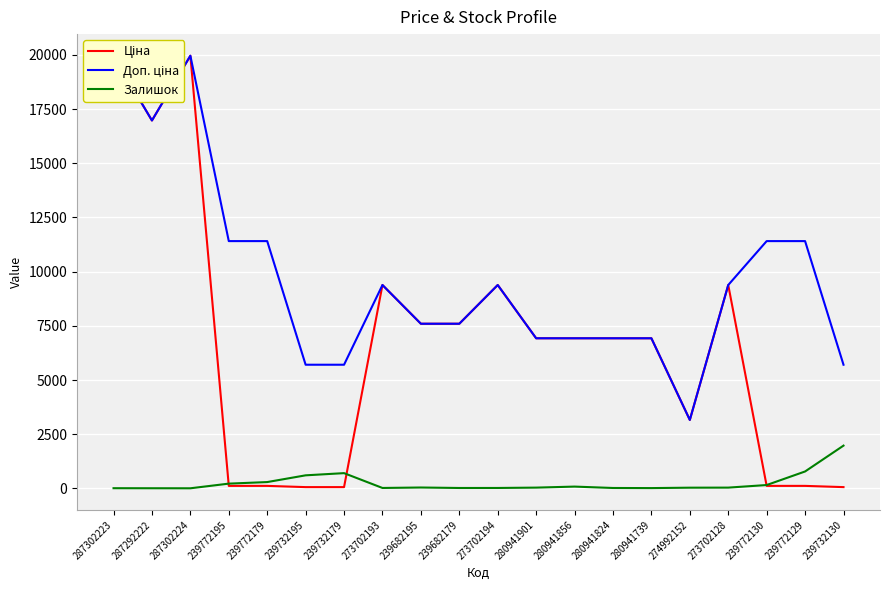

Which series changed the most between 239732179 and 239682179?

Ціна